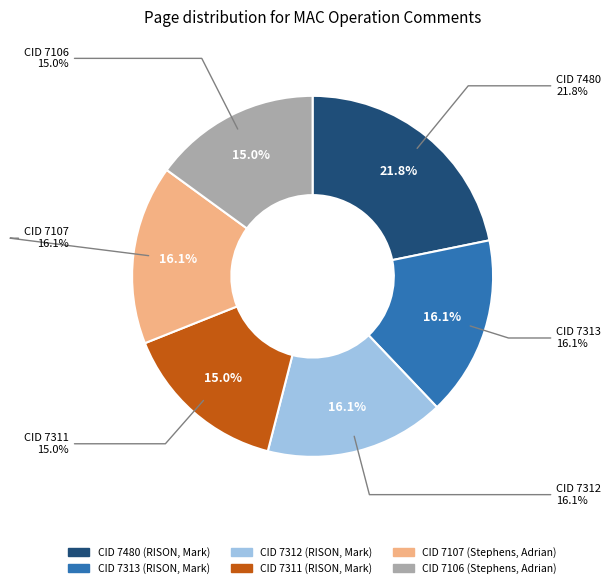

To the nearest percent, what percentage of the pie is 7107?

16%